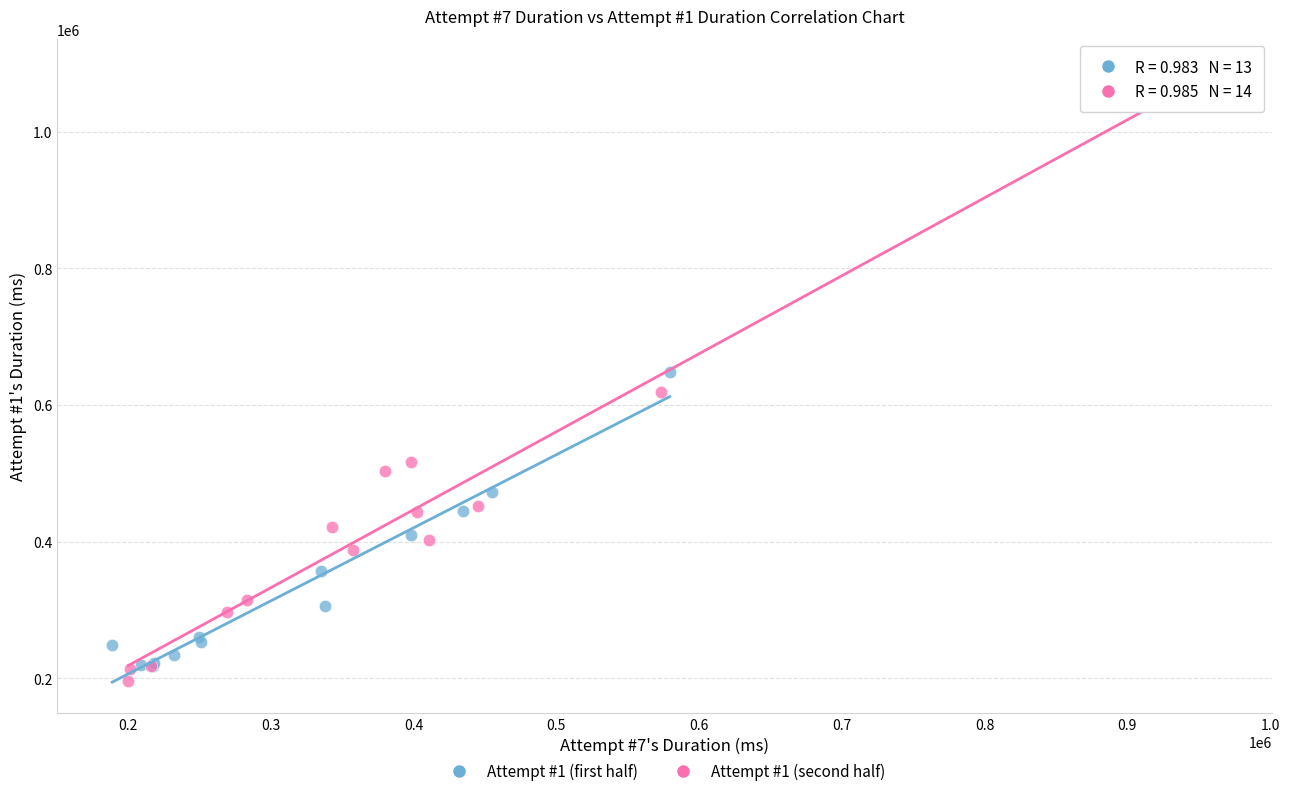

Which series contains the highest Y value?

Attempt #1 (second half)